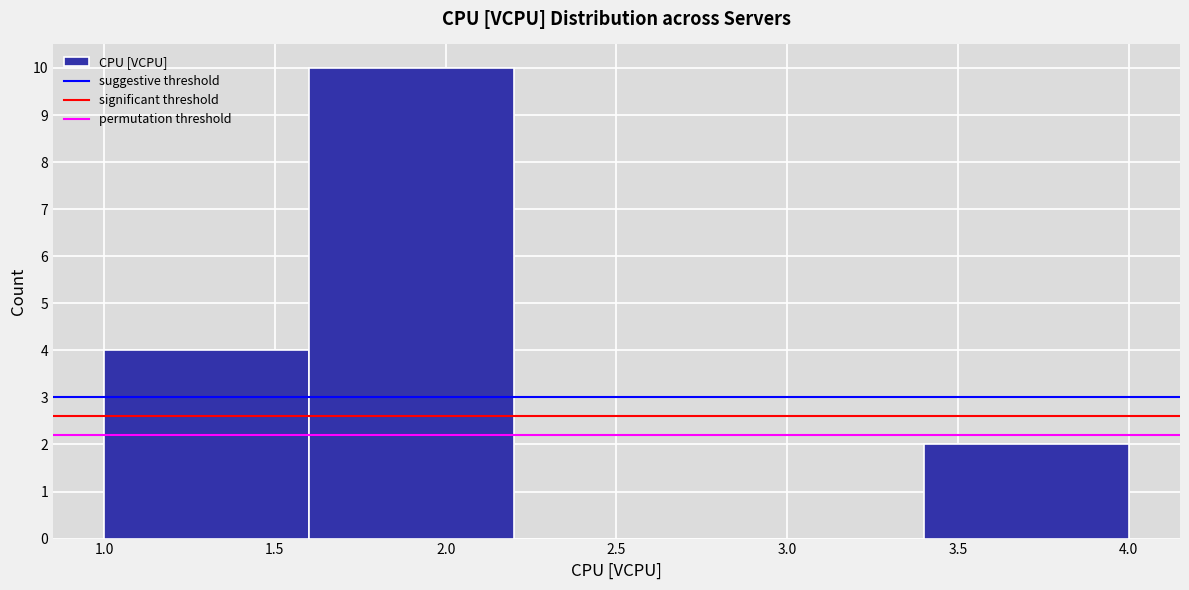

Which range on the x-axis has the tallest bar?

1.6 to 2.2